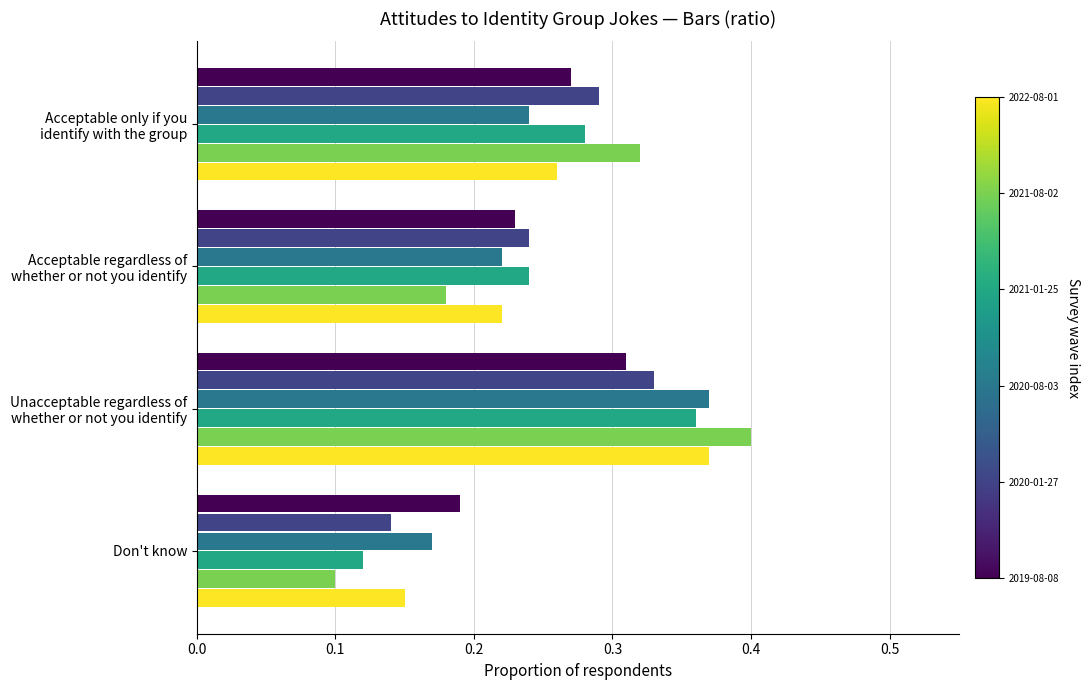

How many data points does each series have?

4